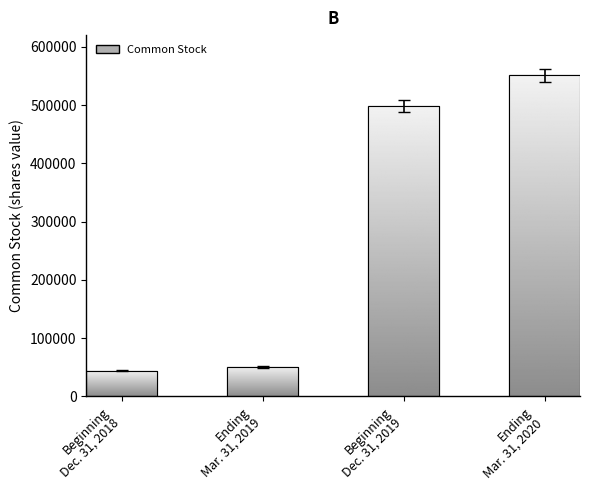

The chart shows a value of 498881 at Beginning
Dec. 31, 2019. True or false?

True